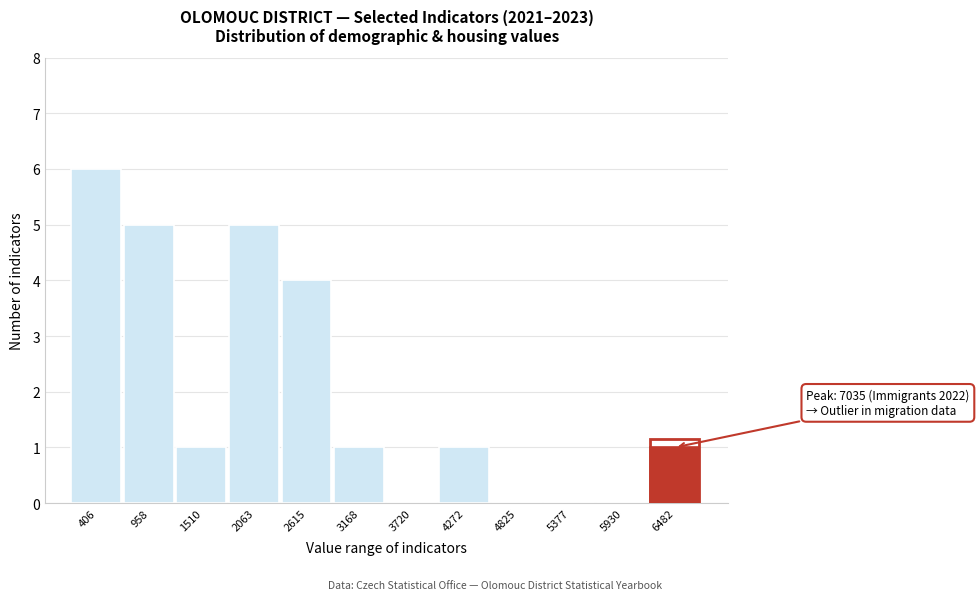

Reading left to right, what are all the values shown in this chart?

406=6	958=5	1510=1	2063=5	2615=4	3168=1	3720=0	4272=1	4825=0	5377=0	5930=0	6482=1